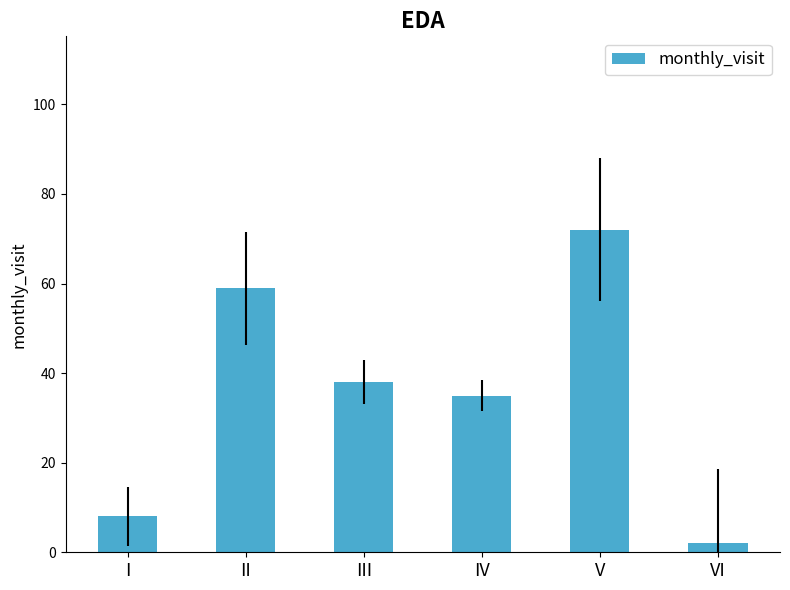

At which category does the chart reach its minimum across all series?

VI